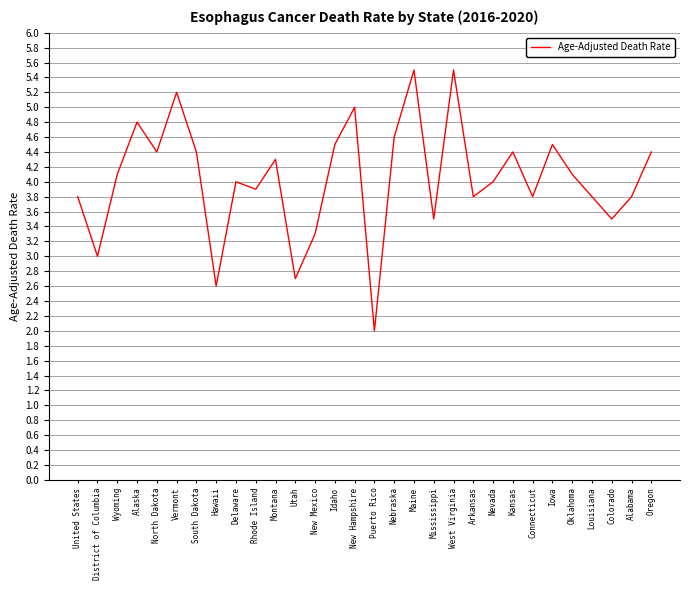

What is the difference between the second highest and second lowest values?

2.9